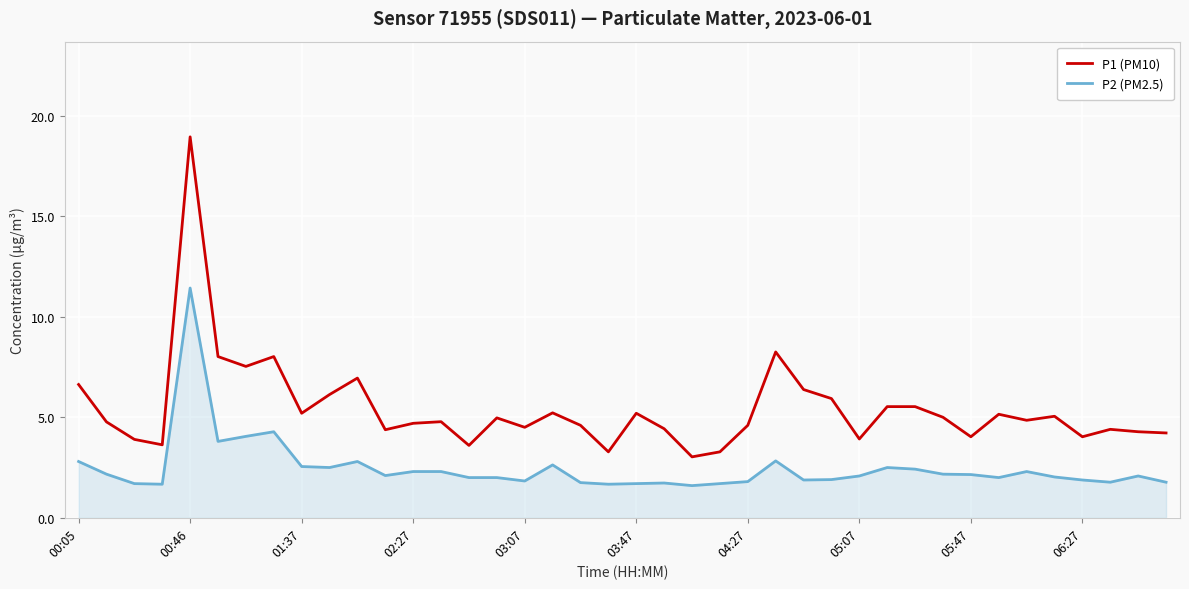

Which series has the largest total across all categories?

P1 (PM10)